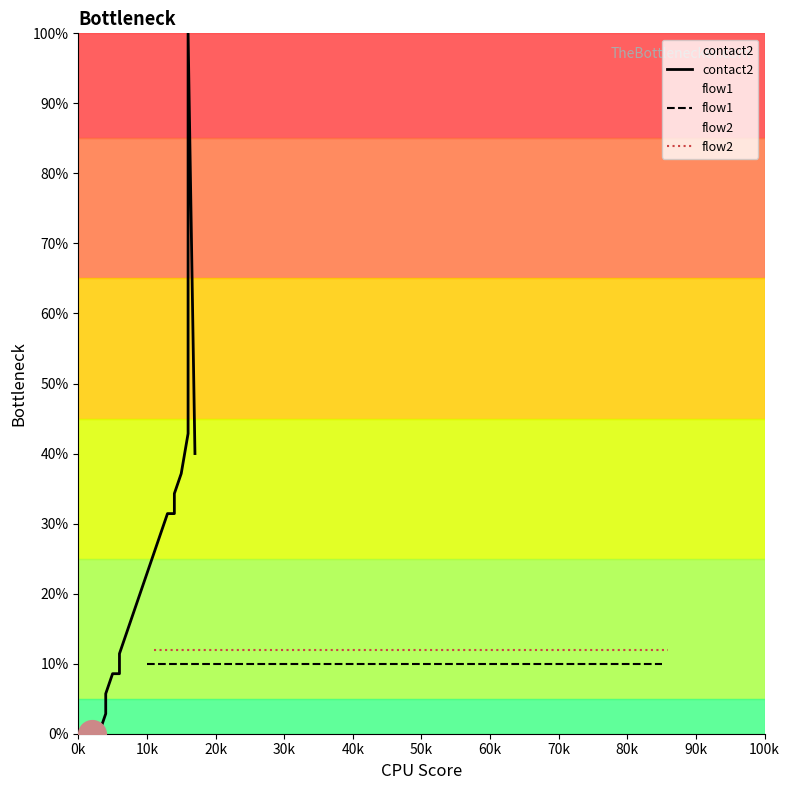

Is the value of contact2 at 18 greater than the value of flow1 at 17?

Yes